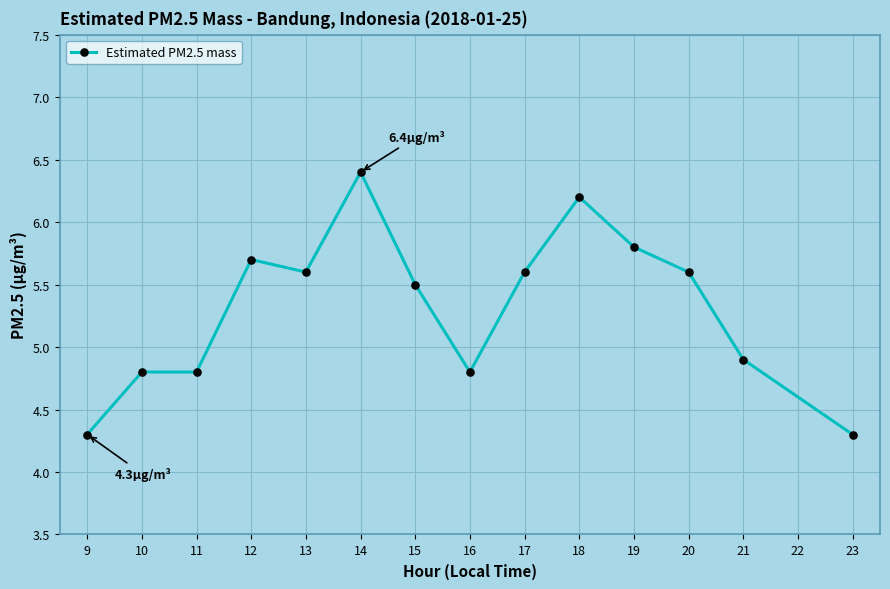

Which label corresponds to the largest value in the chart?

14